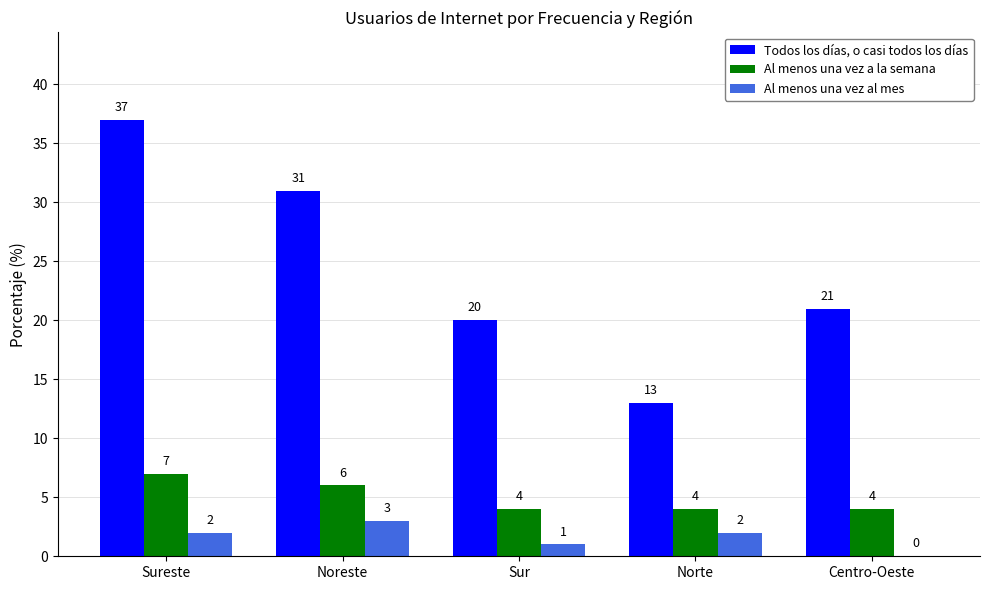

Which series has the largest range (max minus min)?

Todos los días, o casi todos los días